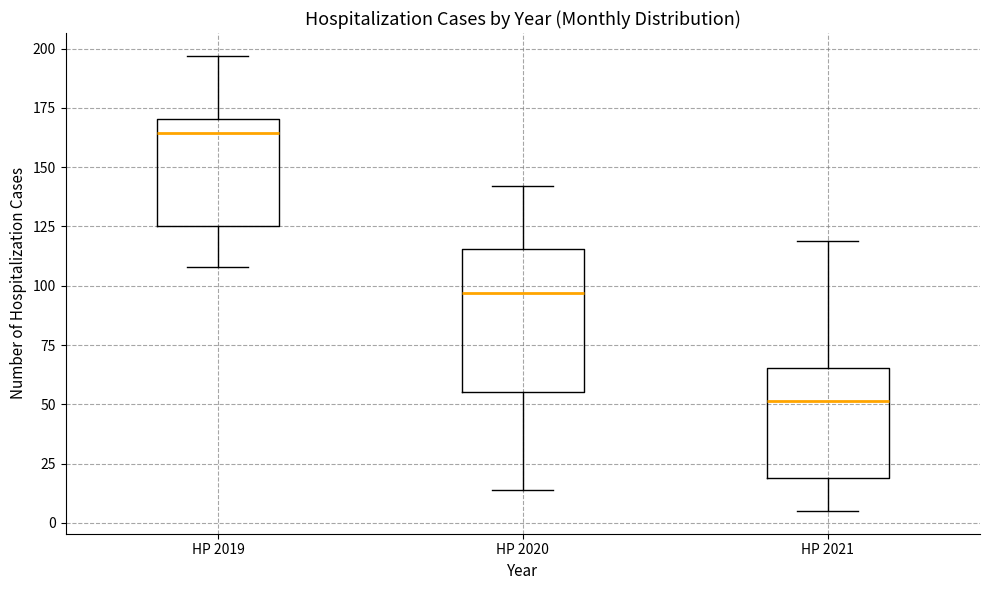

Comparing the boxes themselves (not the whiskers), which one is the tallest?

HP 2020